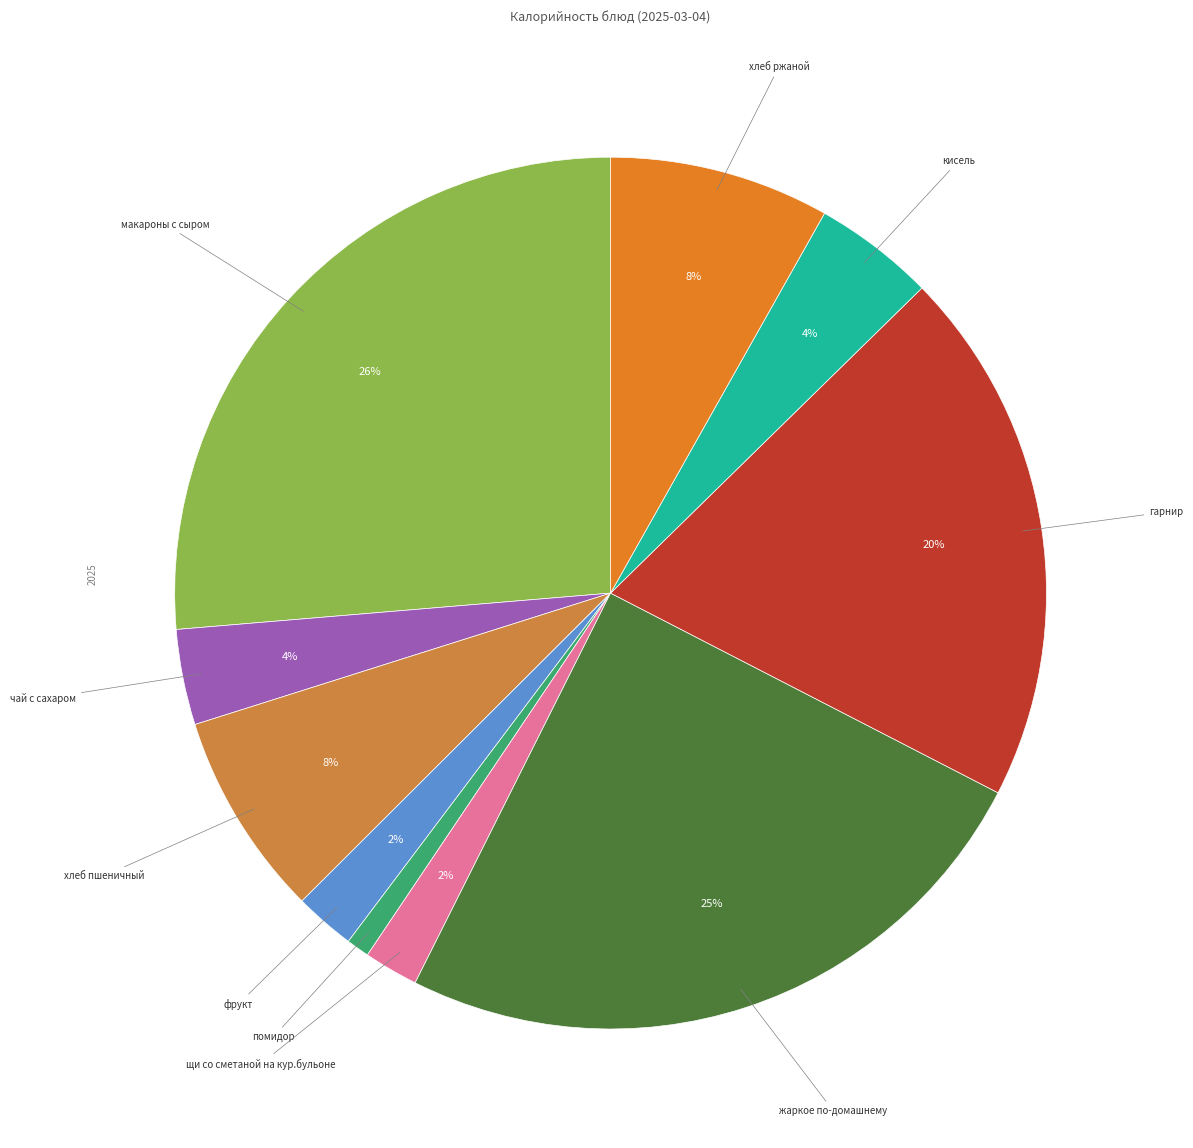

Count the number of slices in the pie.

10